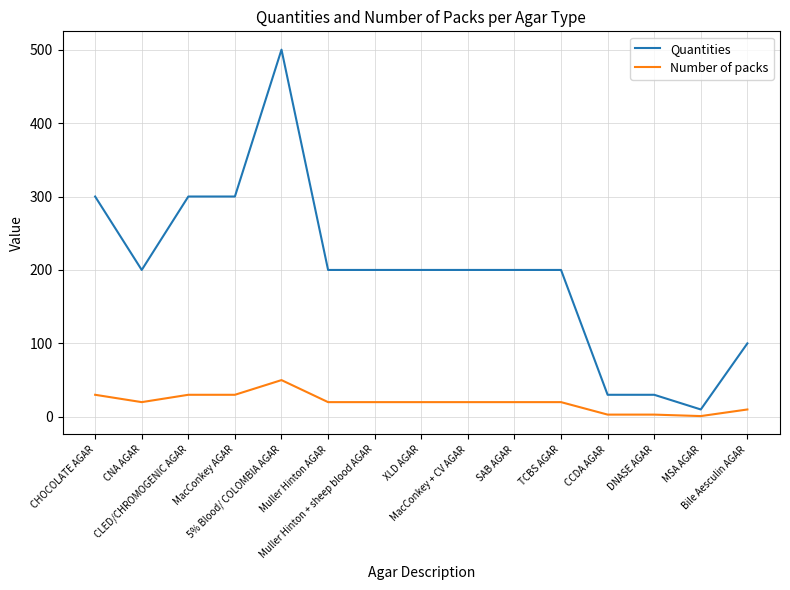

What is the difference between the maximum and minimum values in the Quantities series?

490